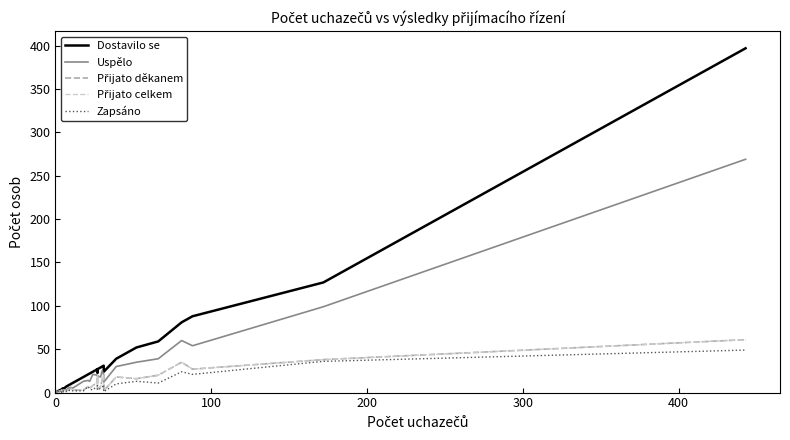

What is the sum of all Přijato děkanem values?

350